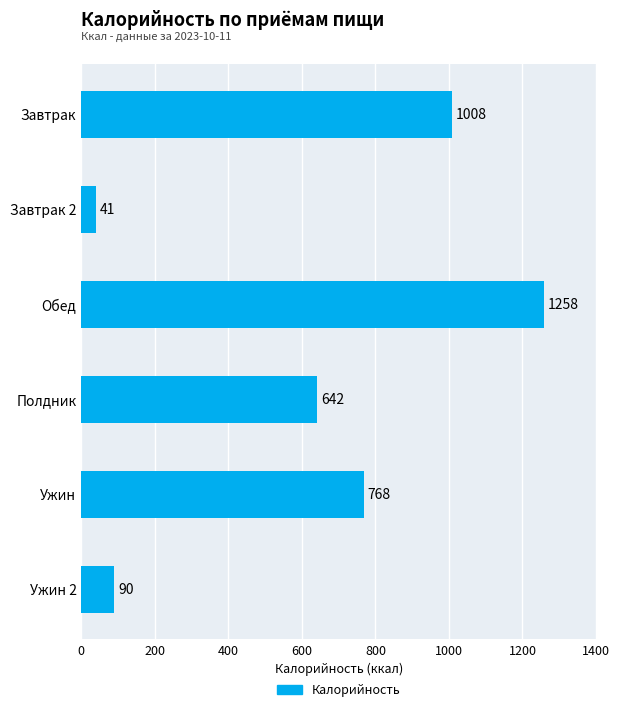

What is the difference between the second highest and minimum values?

967